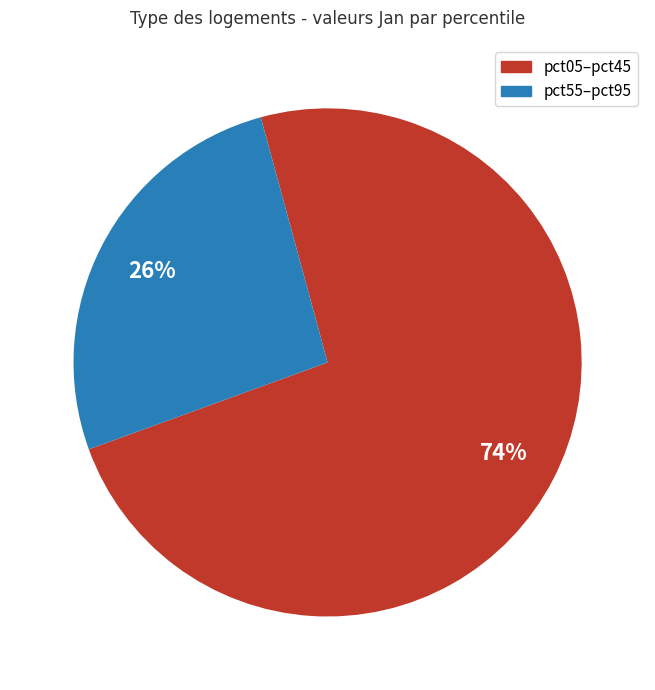

Is there a majority slice in this chart?

Yes